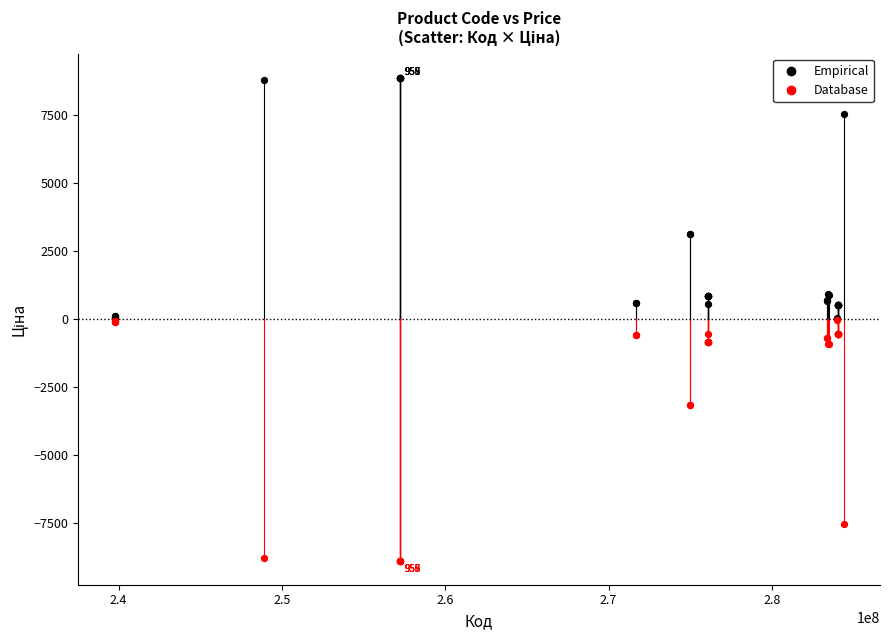

What are all the series names shown in the legend?

Empirical, Database